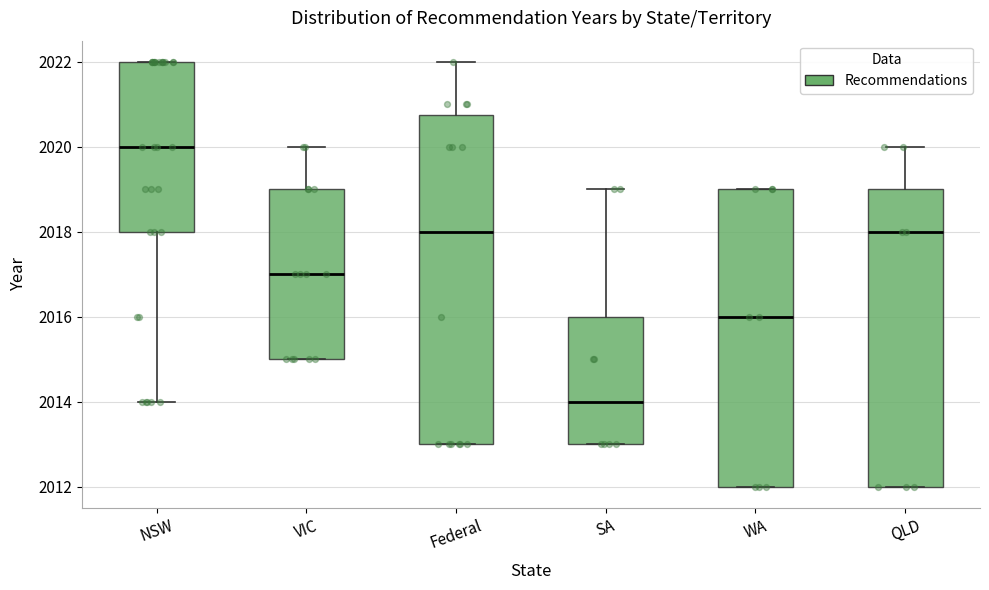

Which box is the tallest, from its lower edge to its upper edge?

Federal